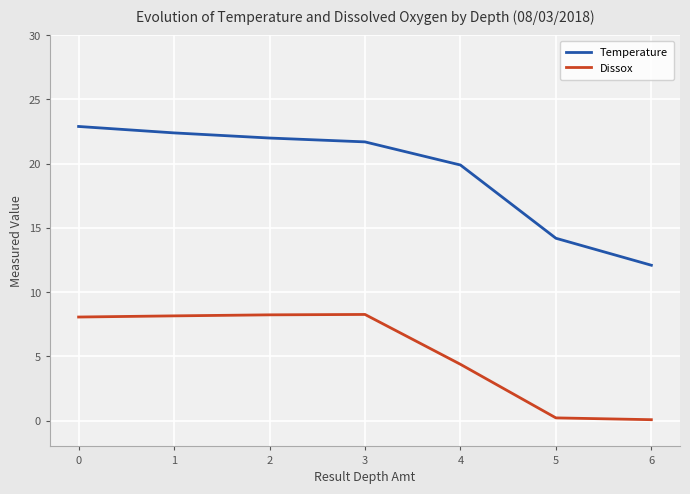

At how many categories does at least one series exceed 10?

7